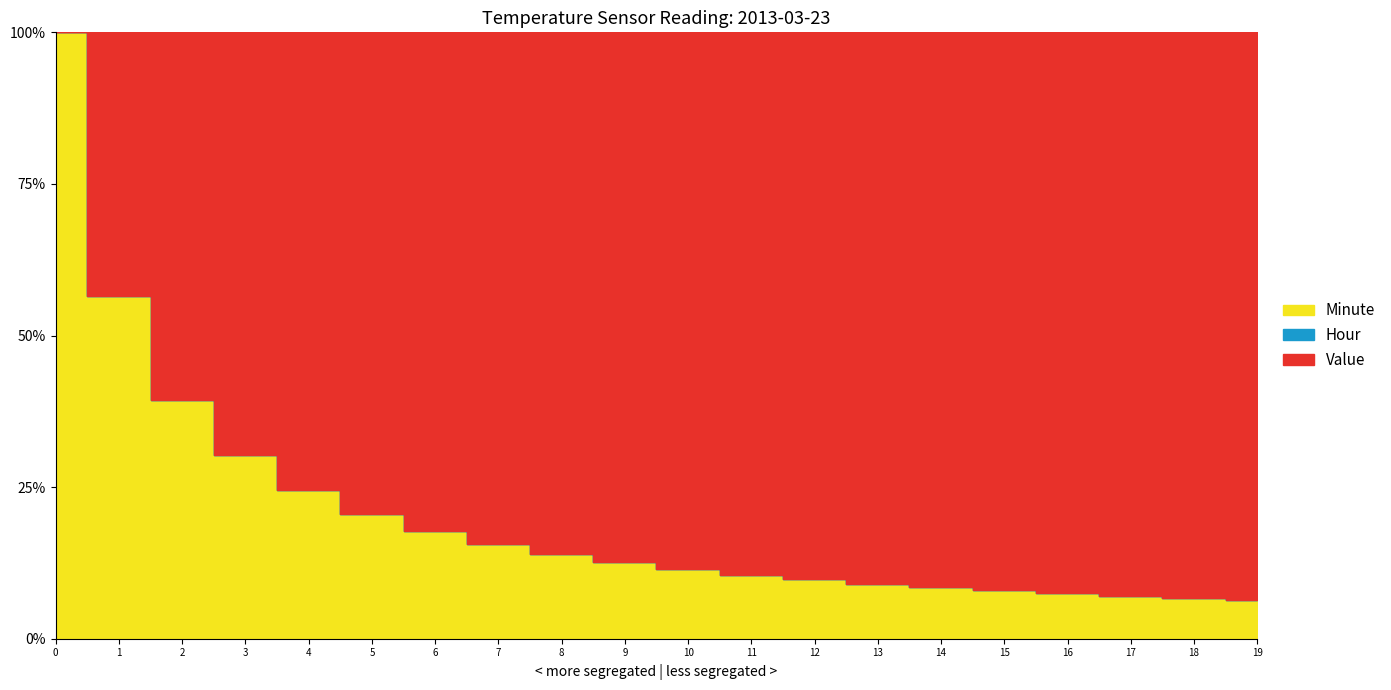

Does the chart display data point markers on the line(s)?

No